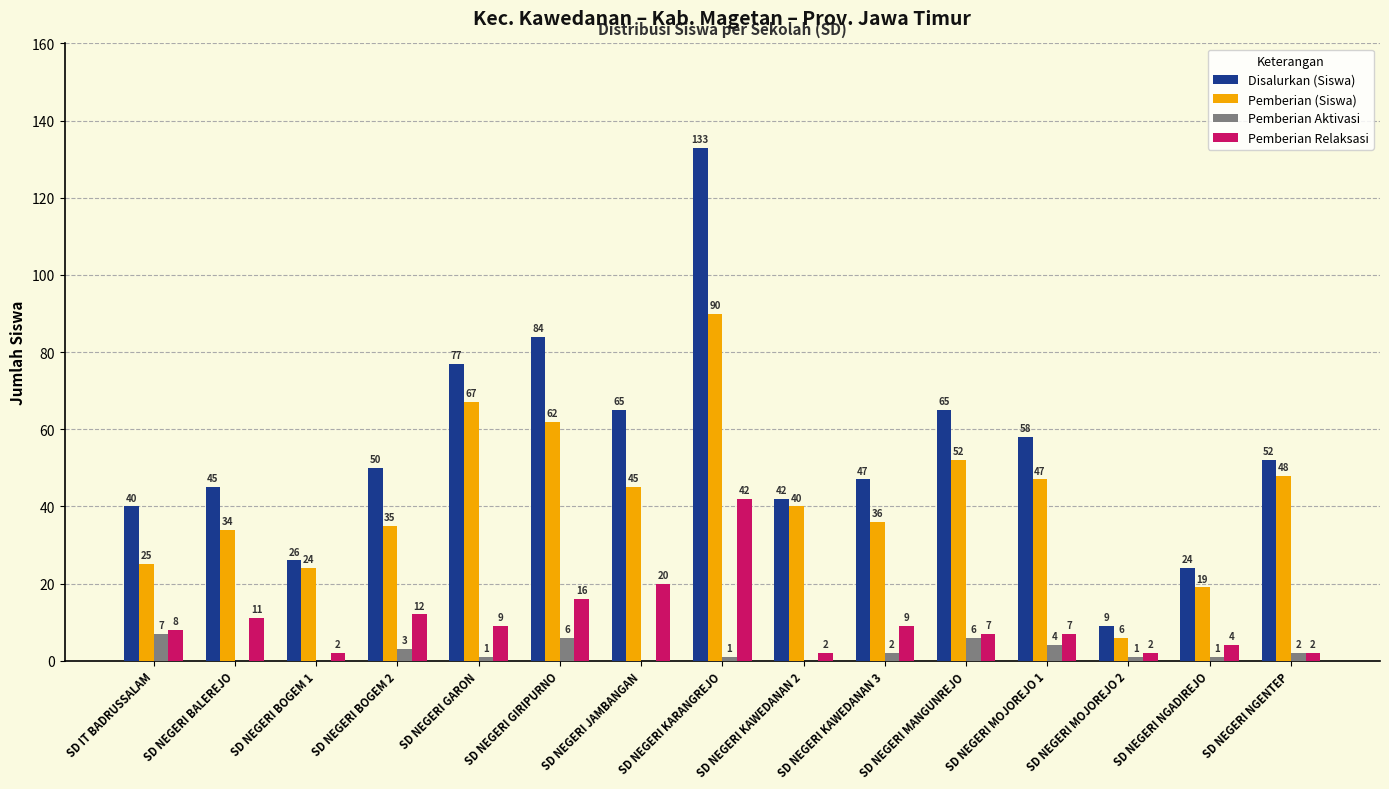

Which label corresponds to the largest value in the chart?

SD NEGERI KARANGREJO